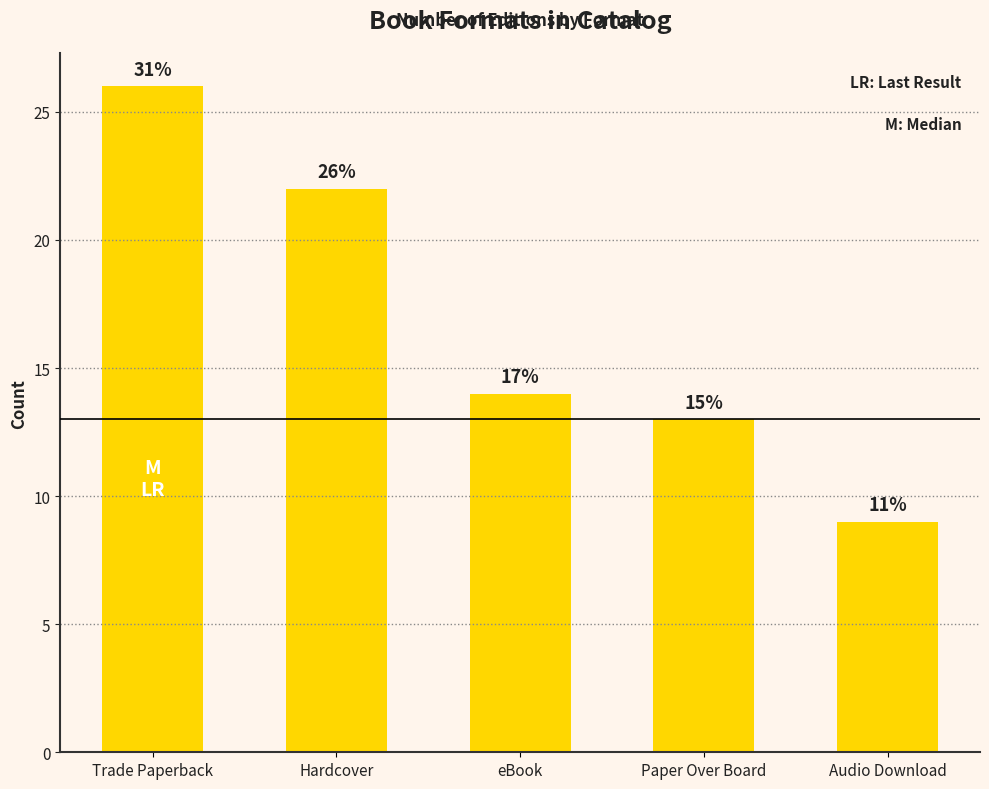

What value does the data have at Hardcover, to the nearest 10?

20